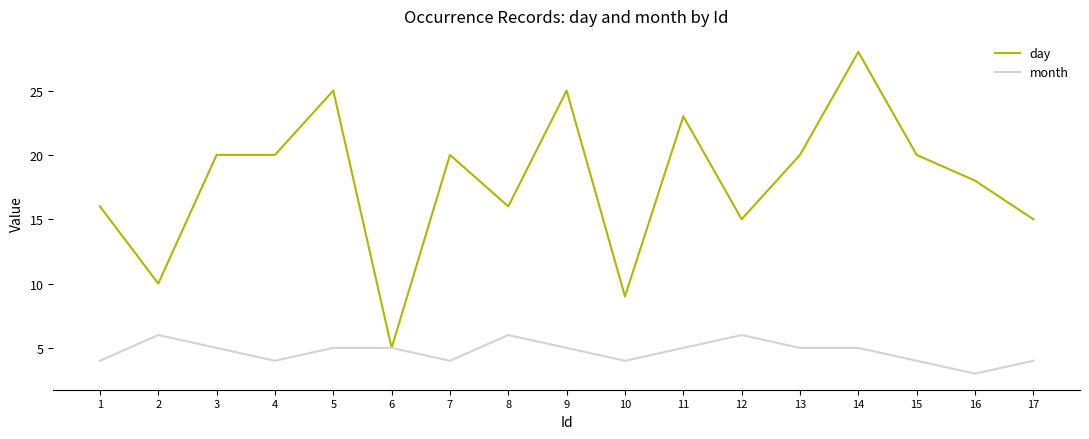

At which category does the chart reach its minimum across all series?

16